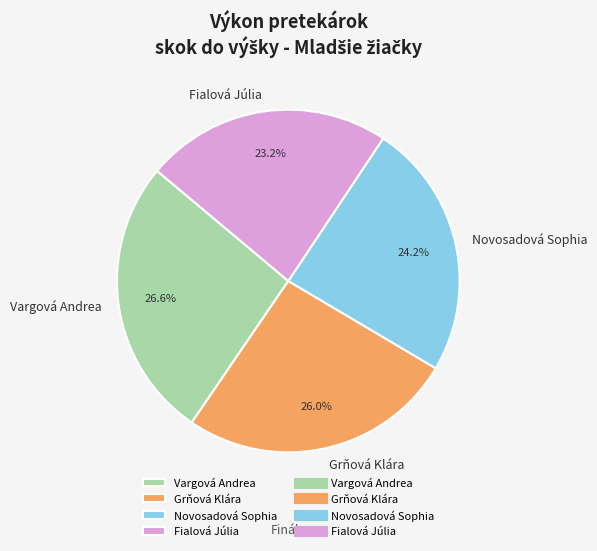

What is the ratio of the value at Vargová Andrea to the value at Grňová Klára?

1.0